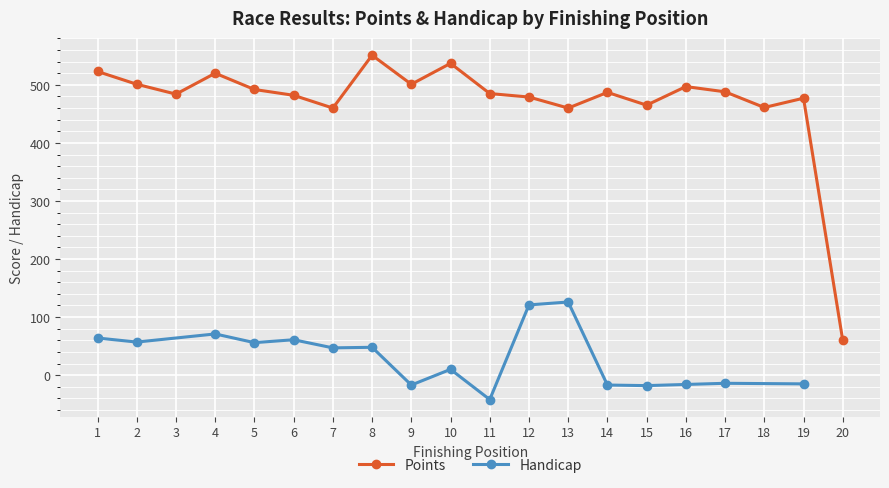

True or false: Points has more than 2 points higher than both neighbors.

True